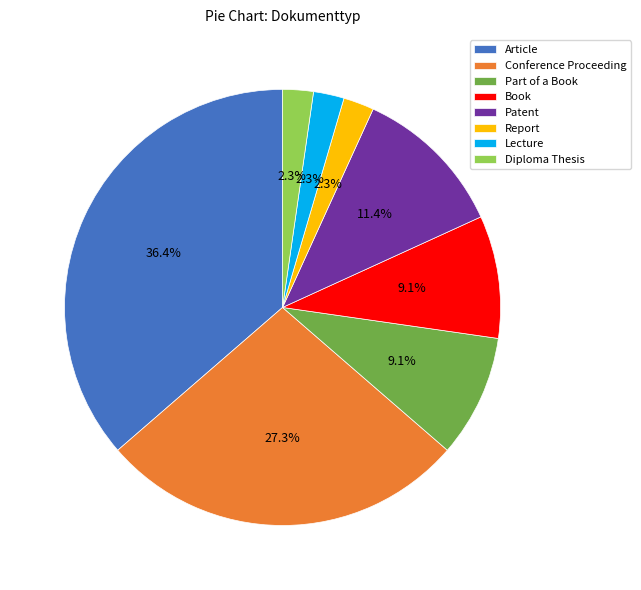

To the nearest percent, what percentage of the pie is Part of a Book?

9%